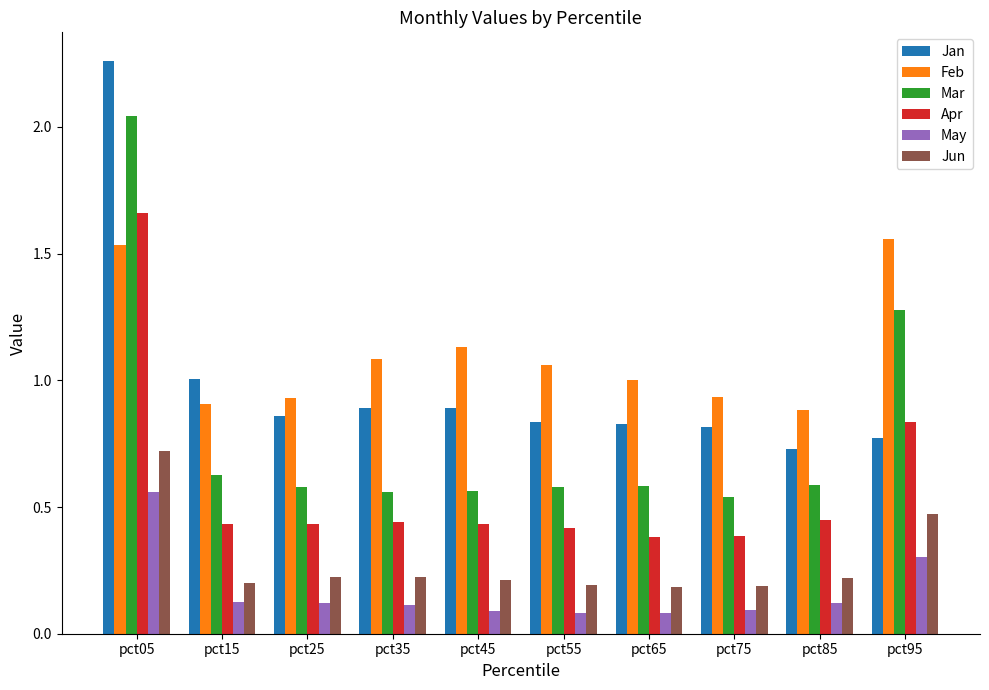

What are all the series names shown in the legend?

Jan, Feb, Mar, Apr, May, Jun